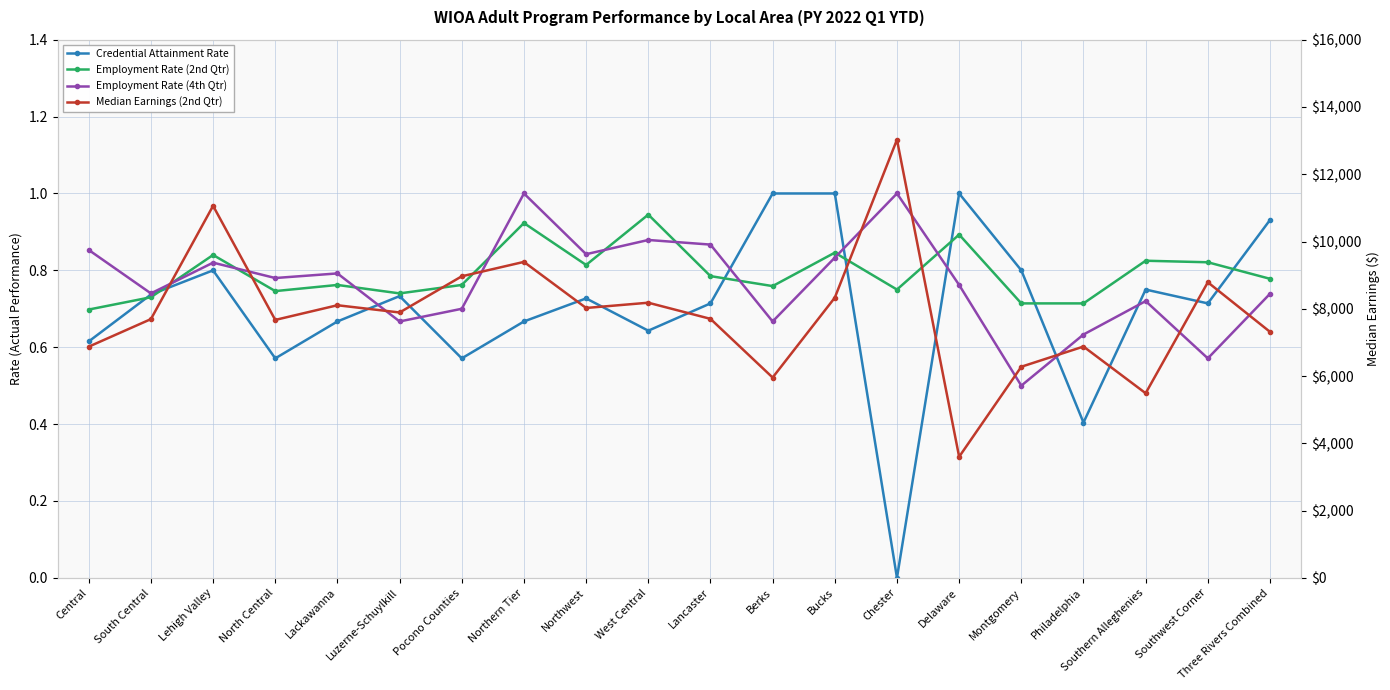

Reading left to right, list all the values displayed in this chart.

Credential Attainment Rate: Central=0.6	South Central=0.7	Lehigh Valley=0.8	North Central=0.6	Lackawanna=0.7	Luzerne-Schuylkill=0.7	Pocono Counties=0.6	Northern Tier=0.7	Northwest=0.7	West Central=0.6	Lancaster=0.7	Berks=1.0	Bucks=1.0	Chester=0.0	Delaware=1.0	Montgomery=0.8	Philadelphia=0.4	Southern Alleghenies=0.8	Southwest Corner=0.7	Three Rivers Combined=0.9
Employment Rate (2nd Qtr): Central=0.7	South Central=0.7	Lehigh Valley=0.8	North Central=0.7	Lackawanna=0.8	Luzerne-Schuylkill=0.7	Pocono Counties=0.8	Northern Tier=0.9	Northwest=0.8	West Central=0.9	Lancaster=0.8	Berks=0.8	Bucks=0.8	Chester=0.8	Delaware=0.9	Montgomery=0.7	Philadelphia=0.7	Southern Alleghenies=0.8	Southwest Corner=0.8	Three Rivers Combined=0.8
Employment Rate (4th Qtr): Central=0.9	South Central=0.7	Lehigh Valley=0.8	North Central=0.8	Lackawanna=0.8	Luzerne-Schuylkill=0.7	Pocono Counties=0.7	Northern Tier=1.0	Northwest=0.8	West Central=0.9	Lancaster=0.9	Berks=0.7	Bucks=0.8	Chester=1.0	Delaware=0.8	Montgomery=0.5	Philadelphia=0.6	Southern Alleghenies=0.7	Southwest Corner=0.6	Three Rivers Combined=0.7
Median Earnings (2nd Qtr): Central=6873.1	South Central=7692.6	Lehigh Valley=11061.0	North Central=7668.6	Lackawanna=8105.2	Luzerne-Schuylkill=7889.8	Pocono Counties=8965.8	Northern Tier=9394.1	Northwest=8023.8	West Central=8180.3	Lancaster=7700.5	Berks=5955.7	Bucks=8329.7	Chester=13027.6	Delaware=3599.5	Montgomery=6276.4	Philadelphia=6876.5	Southern Alleghenies=5488.7	Southwest Corner=8788.0	Three Rivers Combined=7313.9